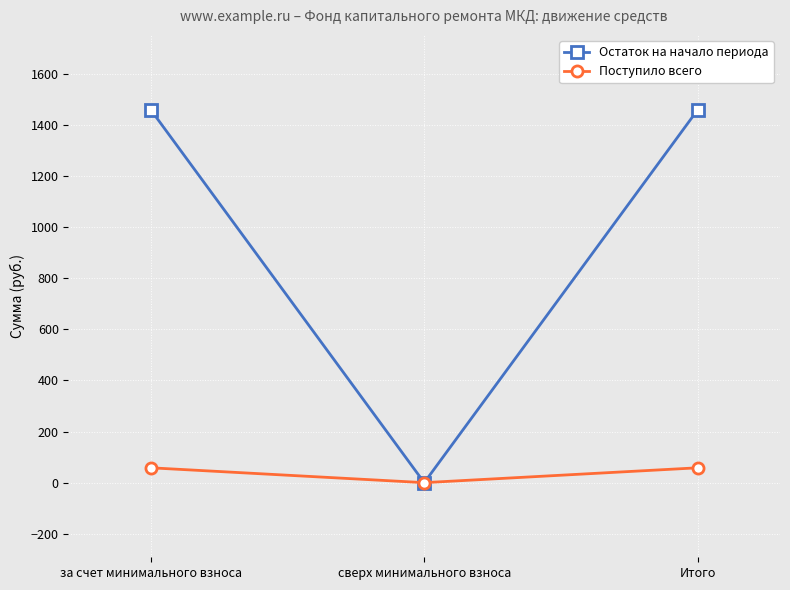

Which series has the largest total across all categories?

Остаток на начало периода